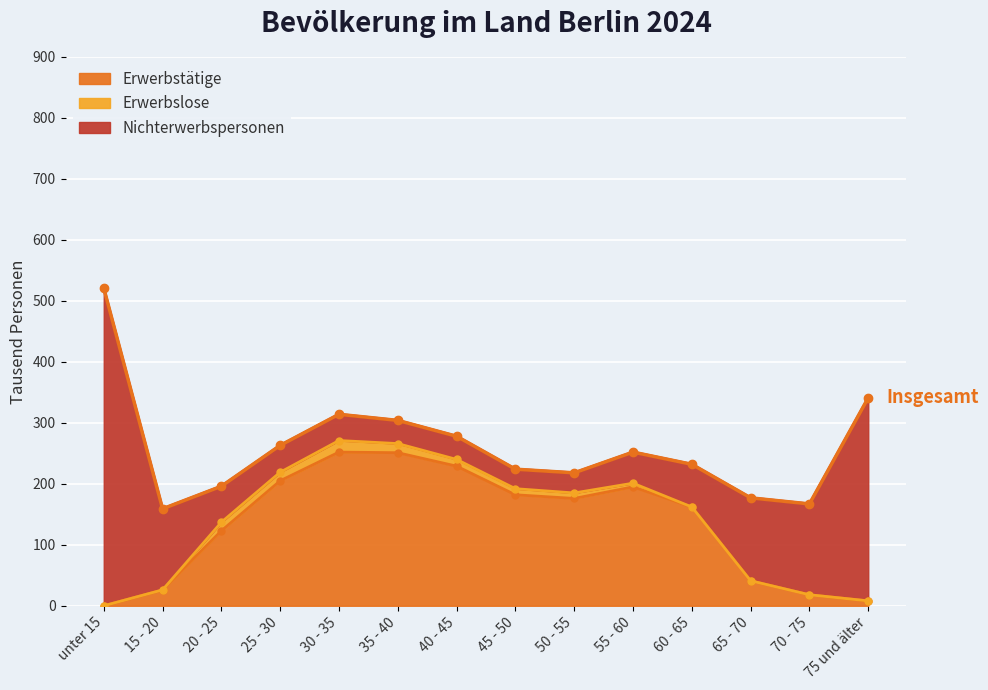

Where does the Erwerbslose series first go above 9?

20 - 25